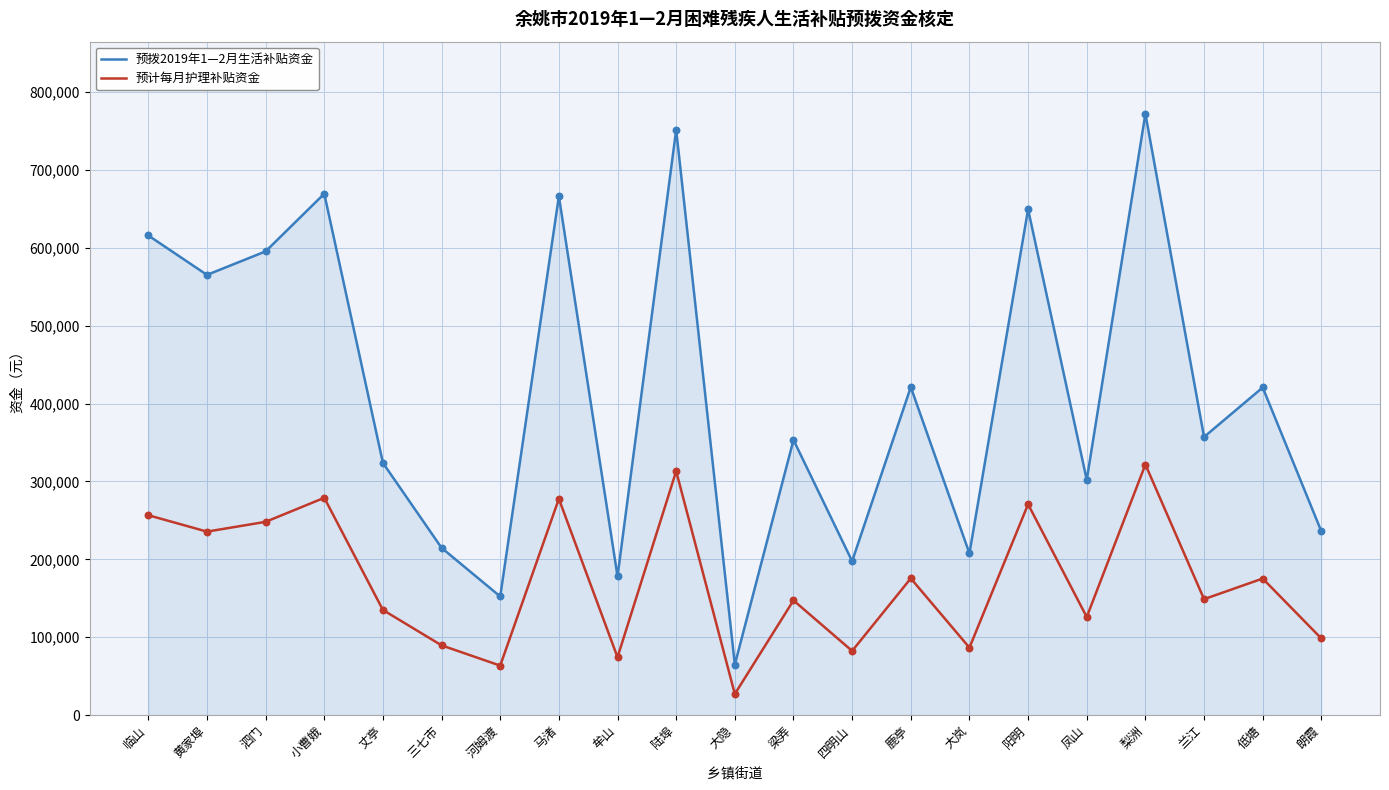

At which category is the sum across all series the highest?

梨洲